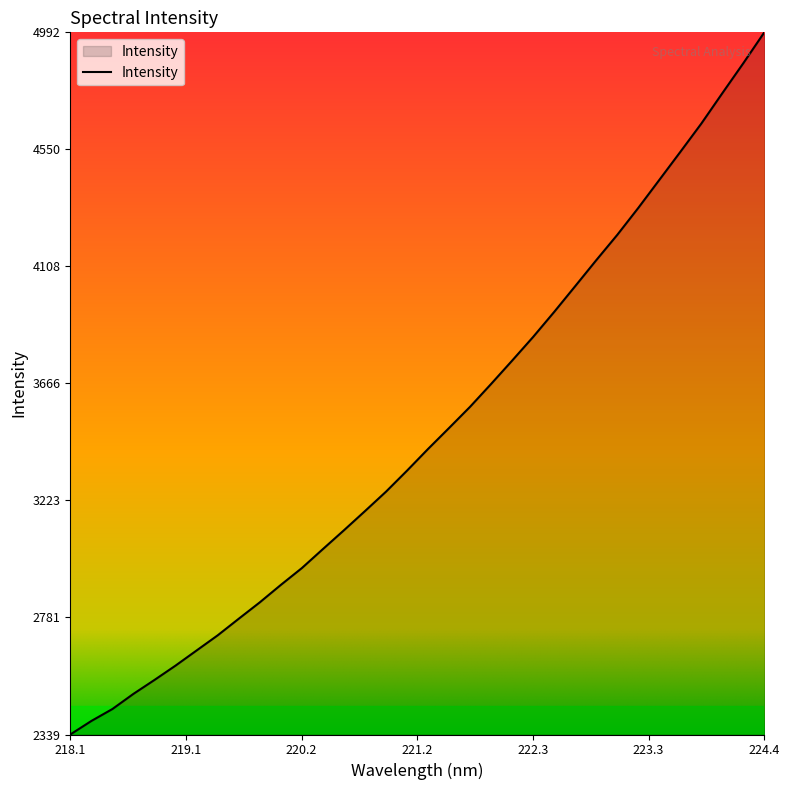

What is the difference between the maximum and minimum values?

2653.2